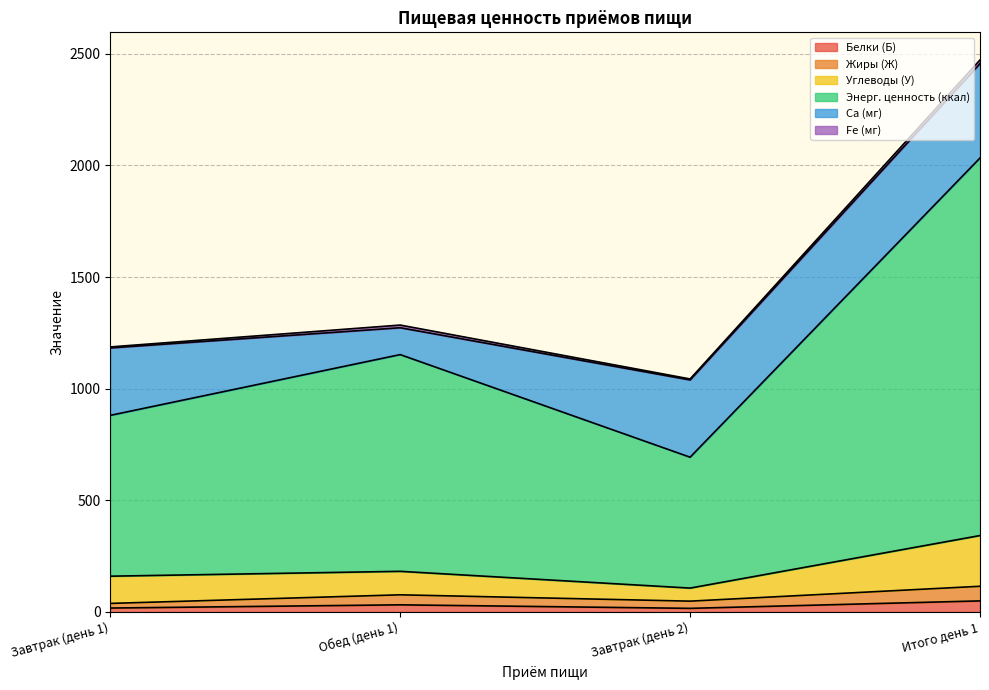

At which category is the sum across all series the highest?

Итого день 1